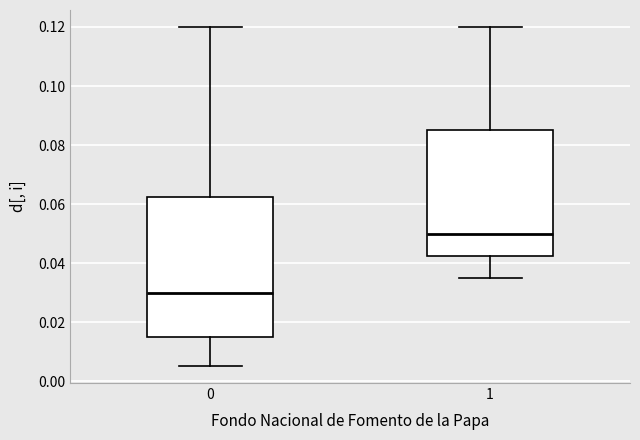

Which box's median line is the lowest?

0